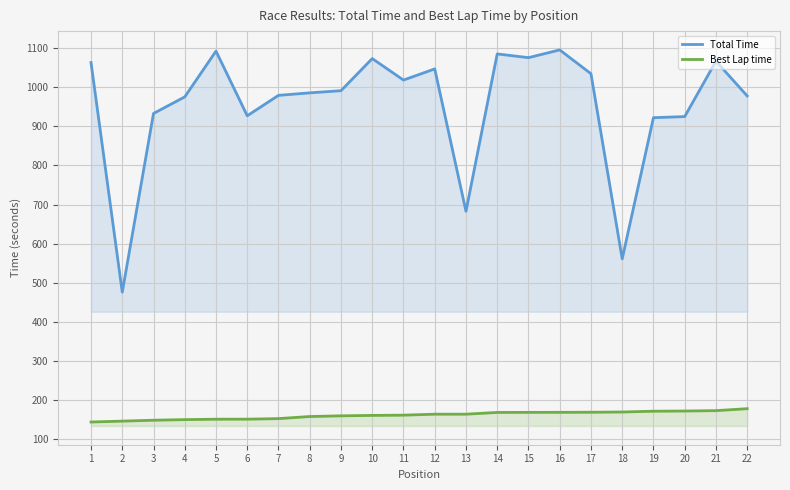

What are all the series names shown in the legend?

Total Time, Best Lap time